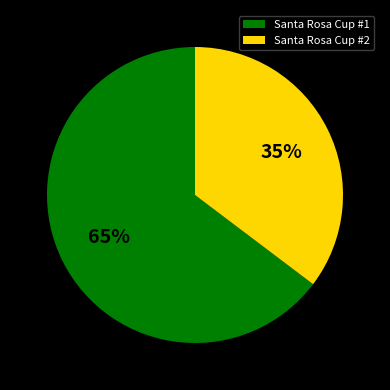

How many segments does this pie chart have?

2